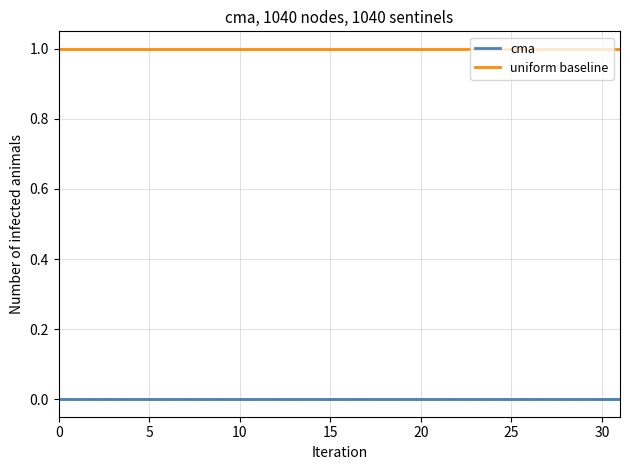

True or false: cma and uniform baseline cross at least once.

False